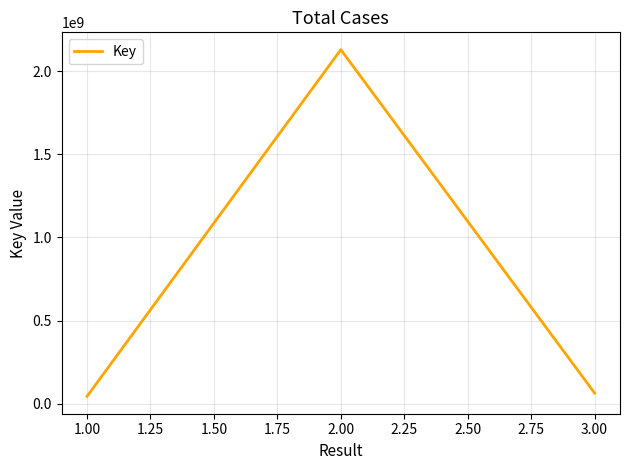

What is the average value?

746039571